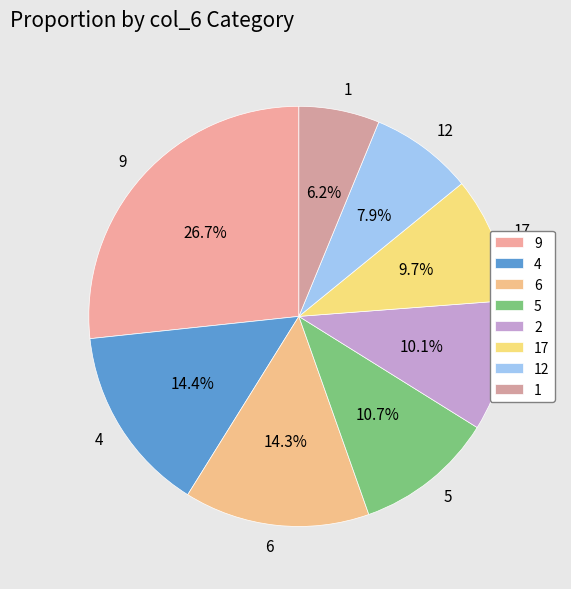

What is the smallest slice in the pie chart?

1